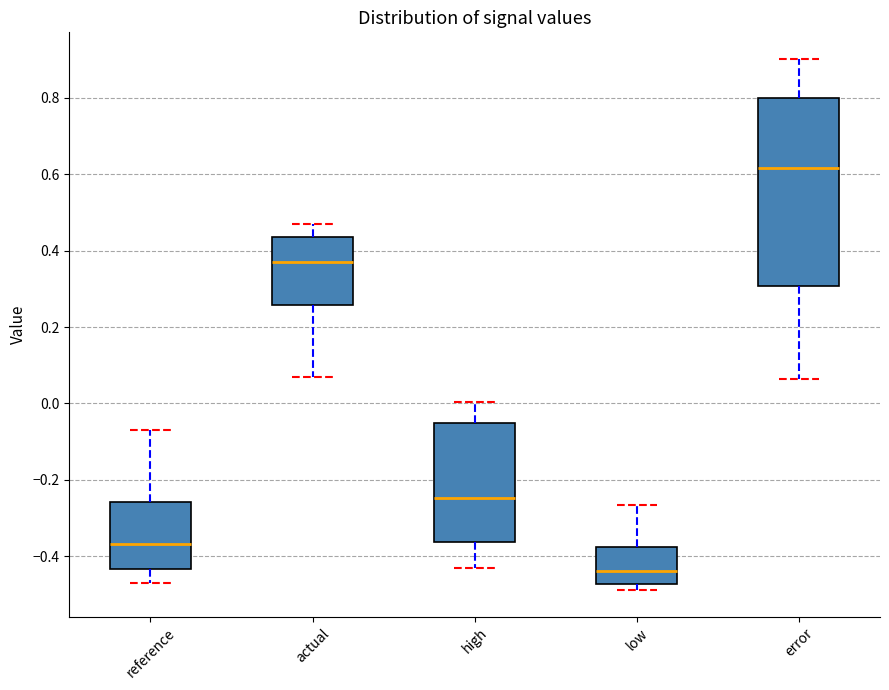

Where does the upper whisker of the box for reference end on the y-axis? The values are not printed on the chart, so give them approximately, as read against the axis.

-0.06